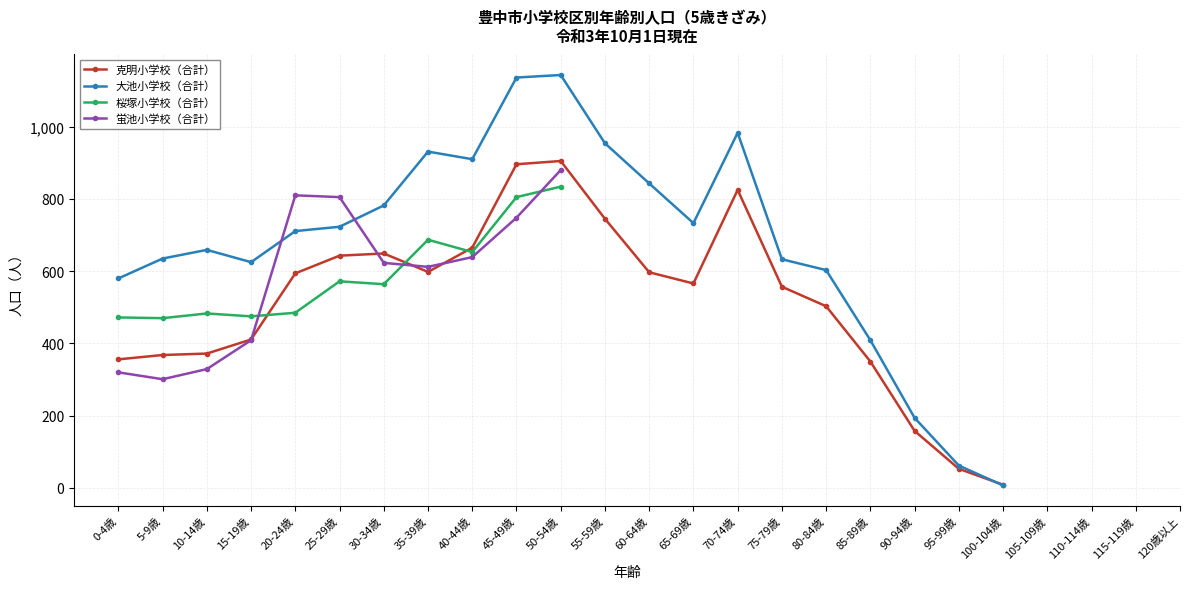

How many data points in 克明小学校（合計） are less than 566?

10